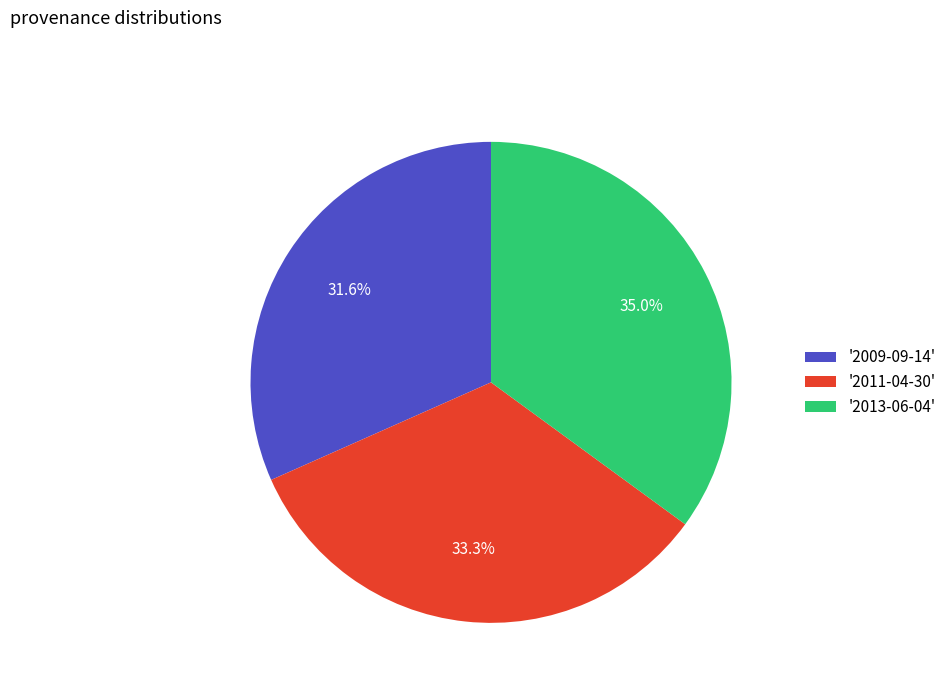

What is the smallest slice in the pie chart?

'2009-09-14'